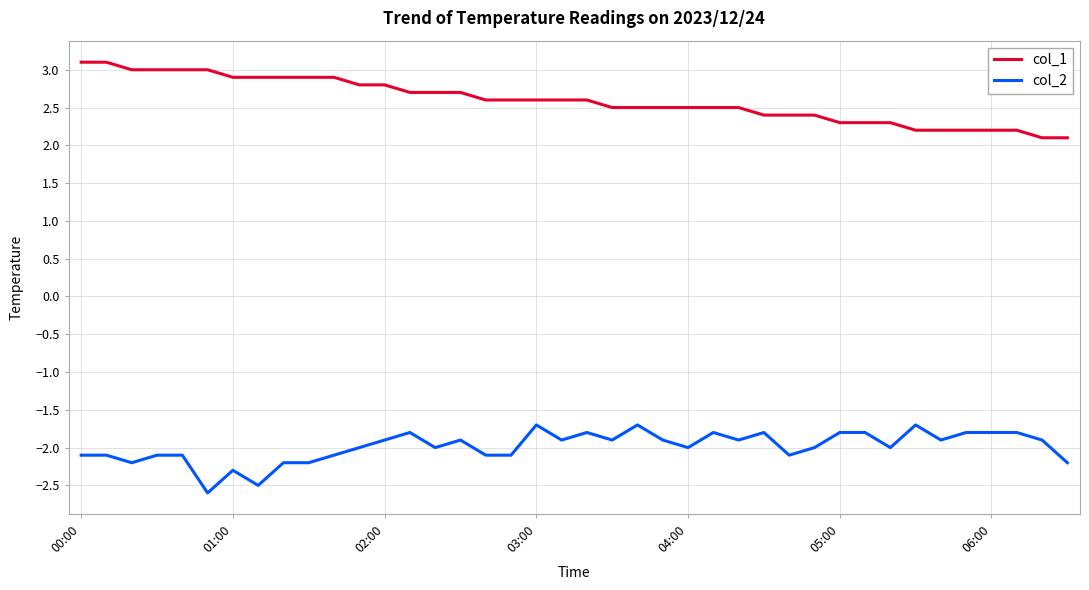

True or false: col_1 and col_2 cross at least once.

False